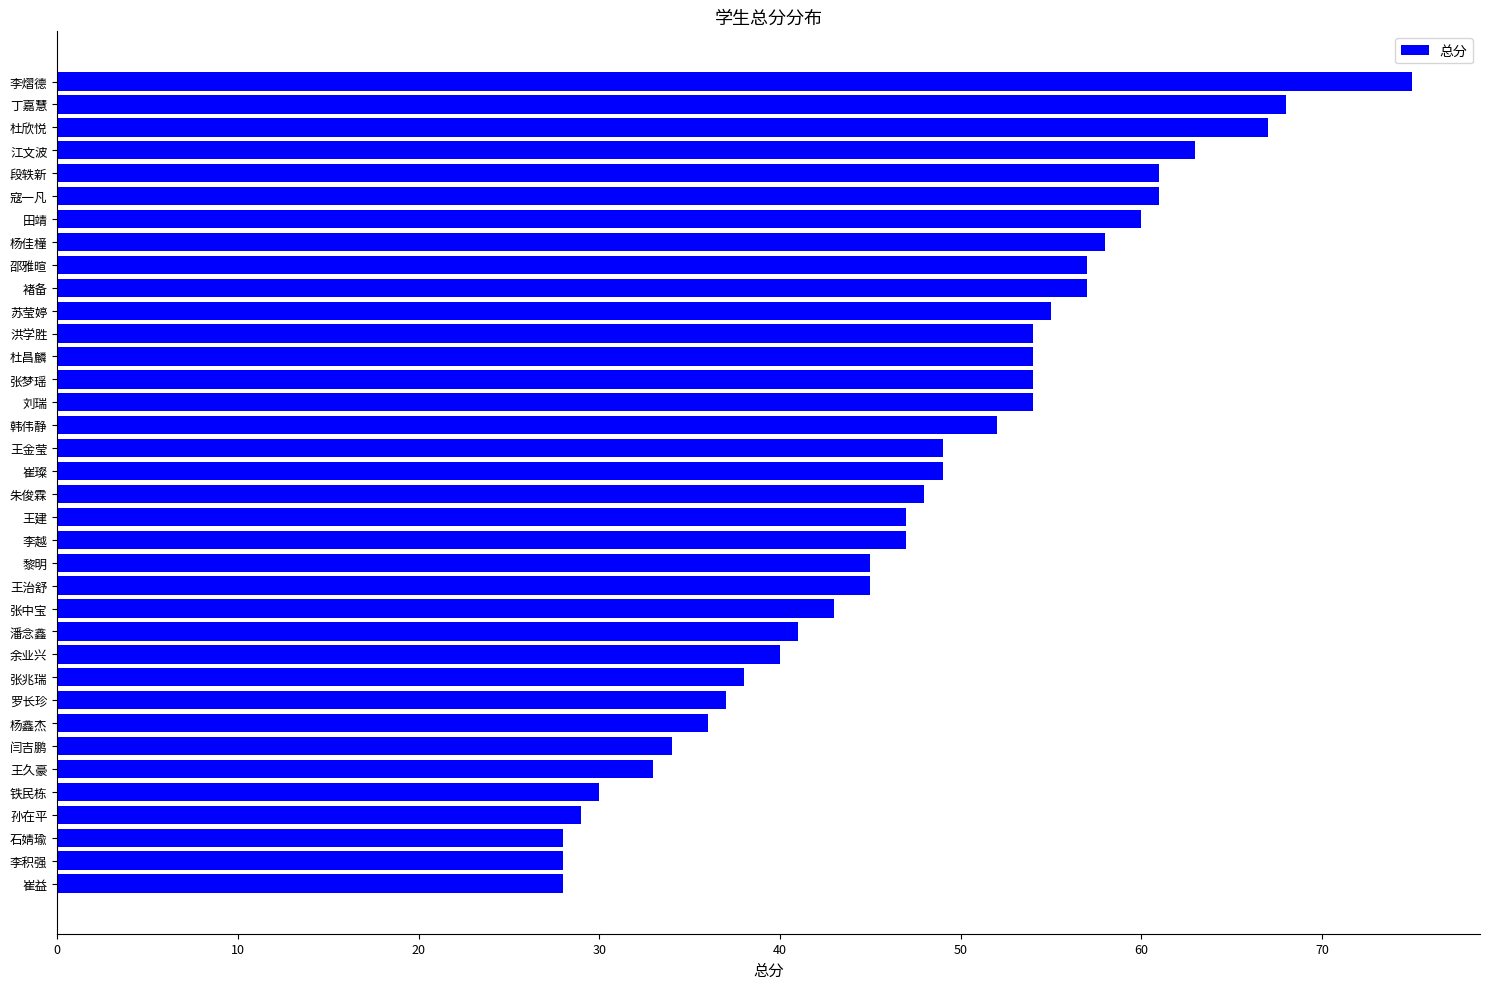

What is the difference between the maximum and second lowest values?

47